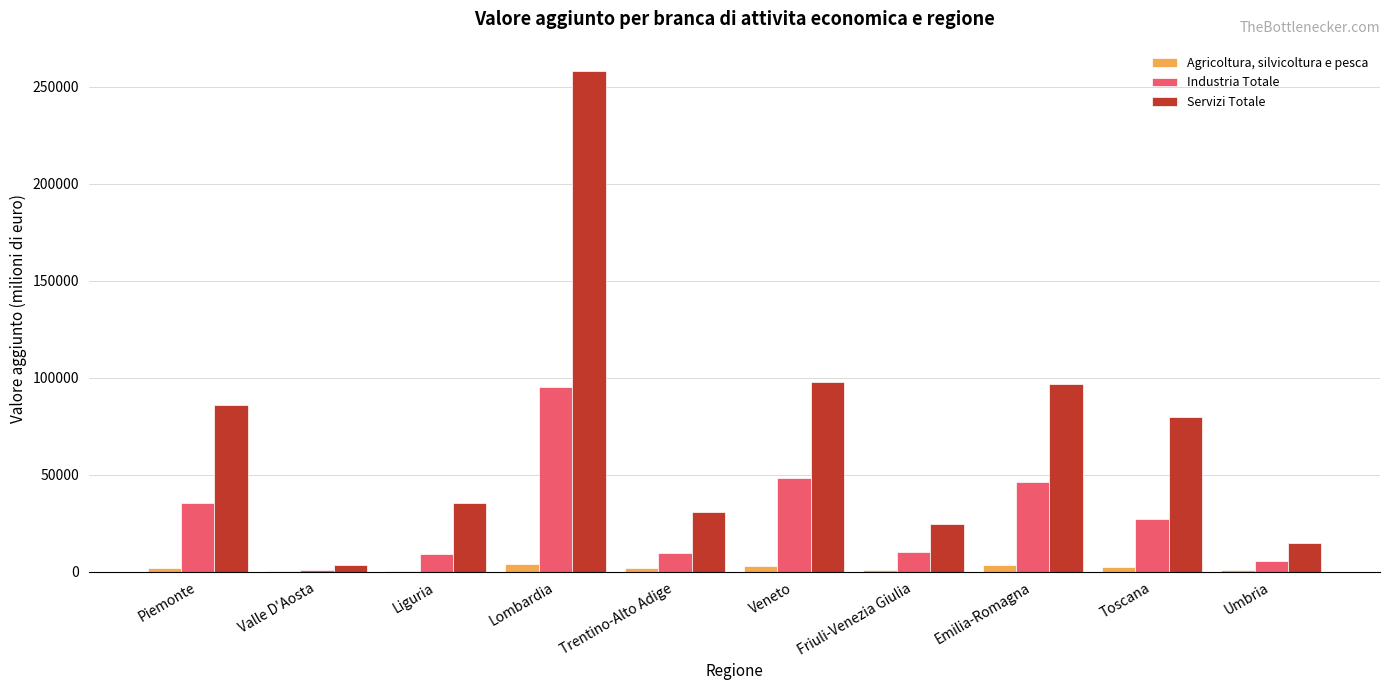

What is the highest value of the Servizi Totale series?

258075.1